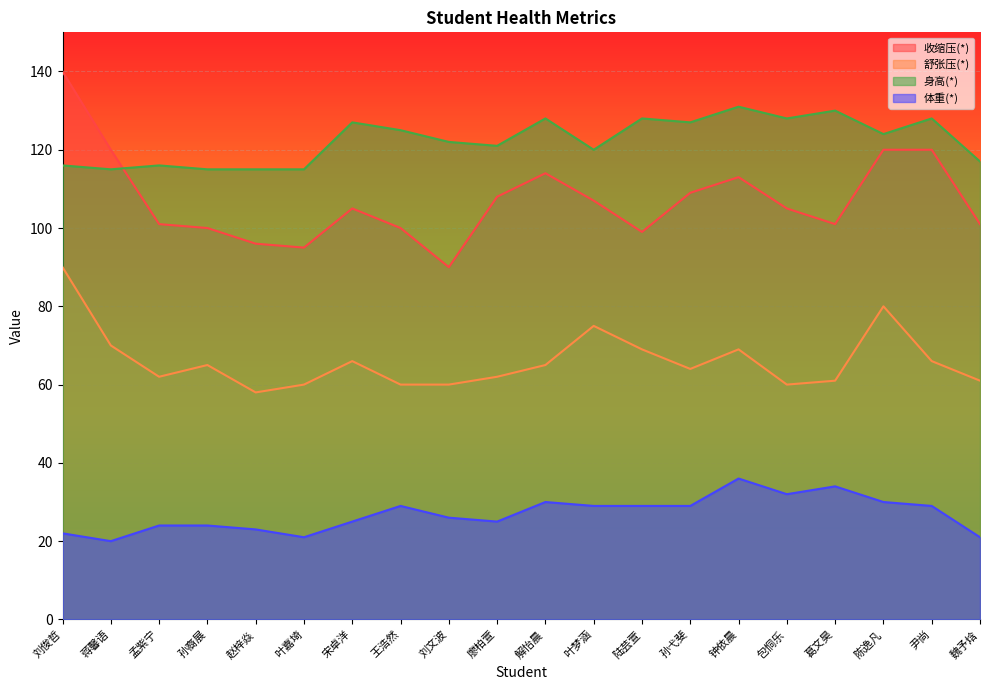

True or false: 舒张压(*) and 体重(*) cross at least once.

False